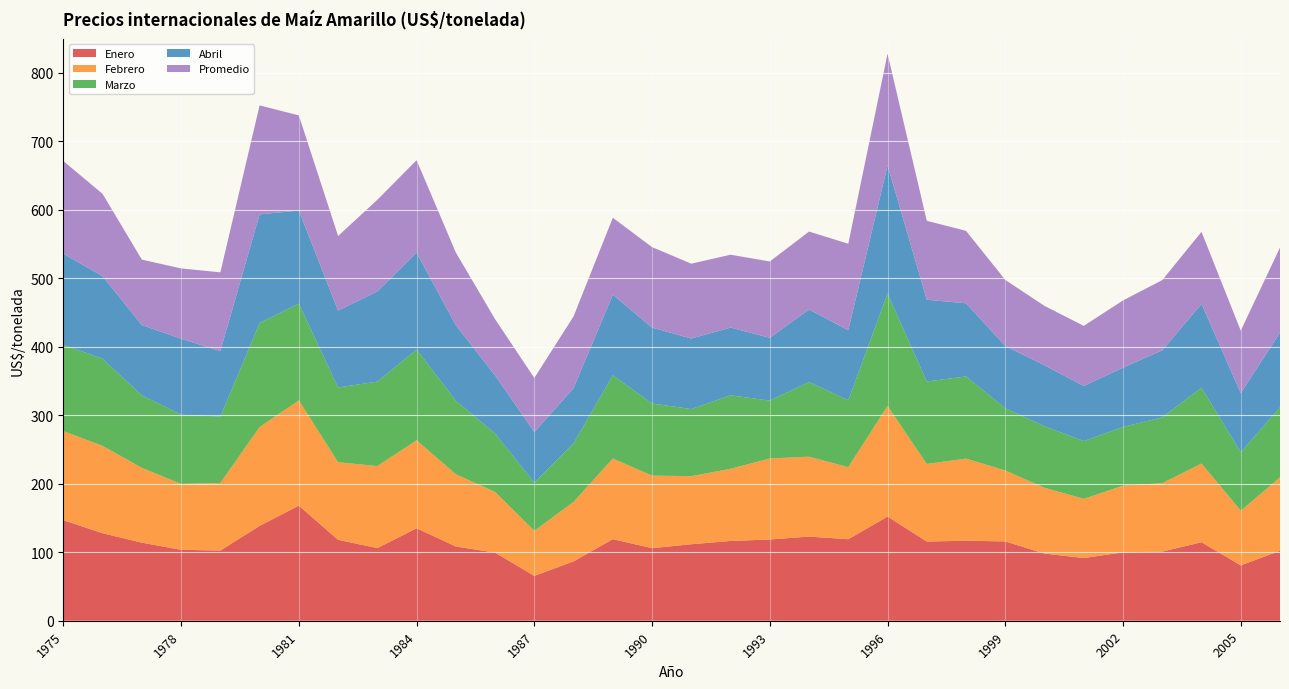

Reading left to right, transcribe all the data shown in this chart.

Enero: 1975=146.8	1976=127.8	1977=114.0	1978=103.6	1979=102.5	1980=138.5	1981=168.1	1982=118.2	1983=106.0	1984=135.0	1985=108.4	1986=99.5	1987=65.5	1988=86.7	1989=119.2	1990=106.0	1991=111.7	1992=116.5	1993=118.7	1994=122.9	1995=119.0	1996=152.2	1997=115.7	1998=116.8	1999=115.8	2000=98.0	2001=91.6	2002=99.8	2003=101.0	2004=114.7	2005=80.9	2006=102.1
Febrero: 1975=130.2	1976=127.5	1977=109.3	1978=96.2	1979=98.7	1980=144.4	1981=153.7	1982=113.3	1983=119.8	1984=128.6	1985=105.5	1986=88.6	1987=65.9	1988=86.9	1989=117.8	1990=106.0	1991=99.4	1992=105.4	1993=118.3	1994=116.7	1995=105.3	1996=161.6	1997=113.3	1998=120.0	1999=103.6	2000=96.1	2001=86.5	2002=97.5	2003=99.8	2004=115.0	2005=80.0	2006=107.2
Marzo: 1975=126.2	1976=127.3	1977=105.8	1978=101.1	1979=96.9	1980=151.9	1981=141.4	1982=109.2	1983=123.3	1984=132.6	1985=107.4	1986=85.4	1987=70.3	1988=85.6	1989=121.5	1990=105.3	1991=98.0	1992=107.4	1993=84.5	1994=109.0	1995=97.7	1996=164.0	1997=120.5	1998=120.0	1999=90.9	2000=90.0	2001=84.3	2002=85.8	2003=96.2	2004=110.8	2005=85.3	2006=102.5
Abril: 1975=132.8	1976=120.6	1977=102.7	1978=110.9	1979=95.8	1980=158.6	1981=135.9	1982=112.3	1983=131.7	1984=141.3	1985=110.2	1986=84.8	1987=73.8	1988=80.5	1989=117.8	1990=110.8	1991=103.0	1992=98.9	1993=91.7	1994=106.1	1995=102.3	1996=187.1	1997=119.4	1998=106.8	1999=90.9	2000=88.8	2001=80.5	2002=86.6	2003=97.9	2004=122.3	2005=86.3	2006=108.9
Promedio: 1975=135.4	1976=120.2	1977=95.6	1978=102.8	1979=114.9	1980=159.2	1981=138.9	1982=108.9	1983=133.8	1984=135.1	1985=106.2	1986=82.2	1987=79.0	1988=104.9	1989=112.3	1990=117.6	1991=109.3	1992=106.4	1993=111.5	1994=113.8	1995=126.3	1996=163.2	1997=115.3	1998=105.8	1999=96.5	2000=86.9	2001=87.7	2002=98.2	2003=102.6	2004=105.3	2005=91.2	2006=124.4